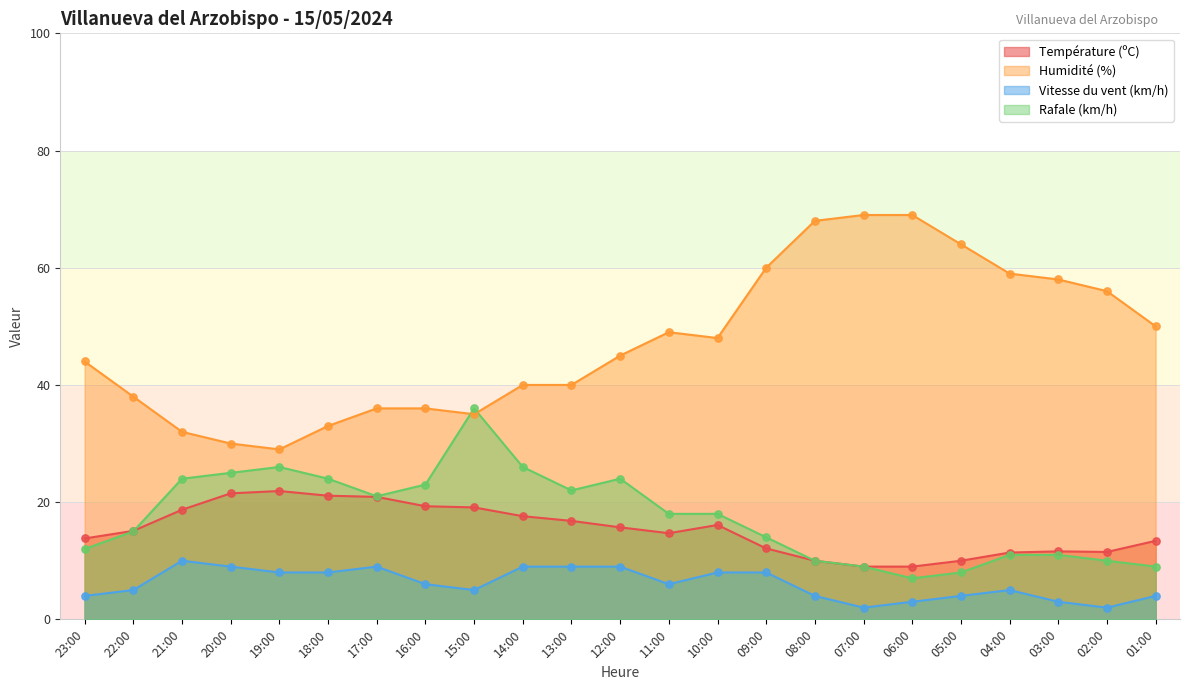

What is the total value across all series at 02:00?

79.5